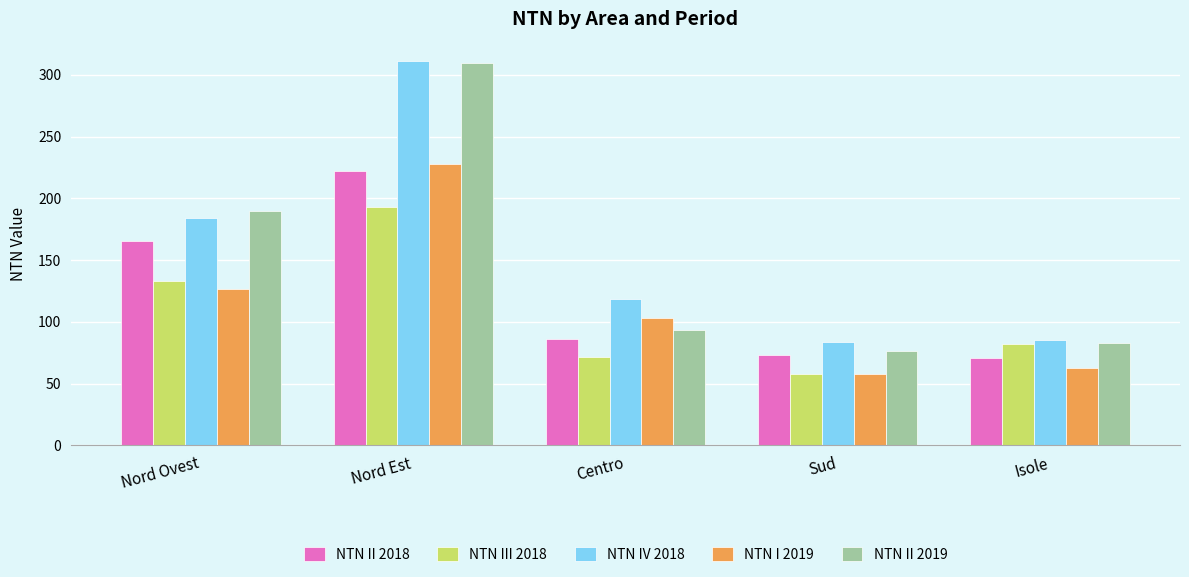

What is the maximum value for NTN III 2018?

193.0